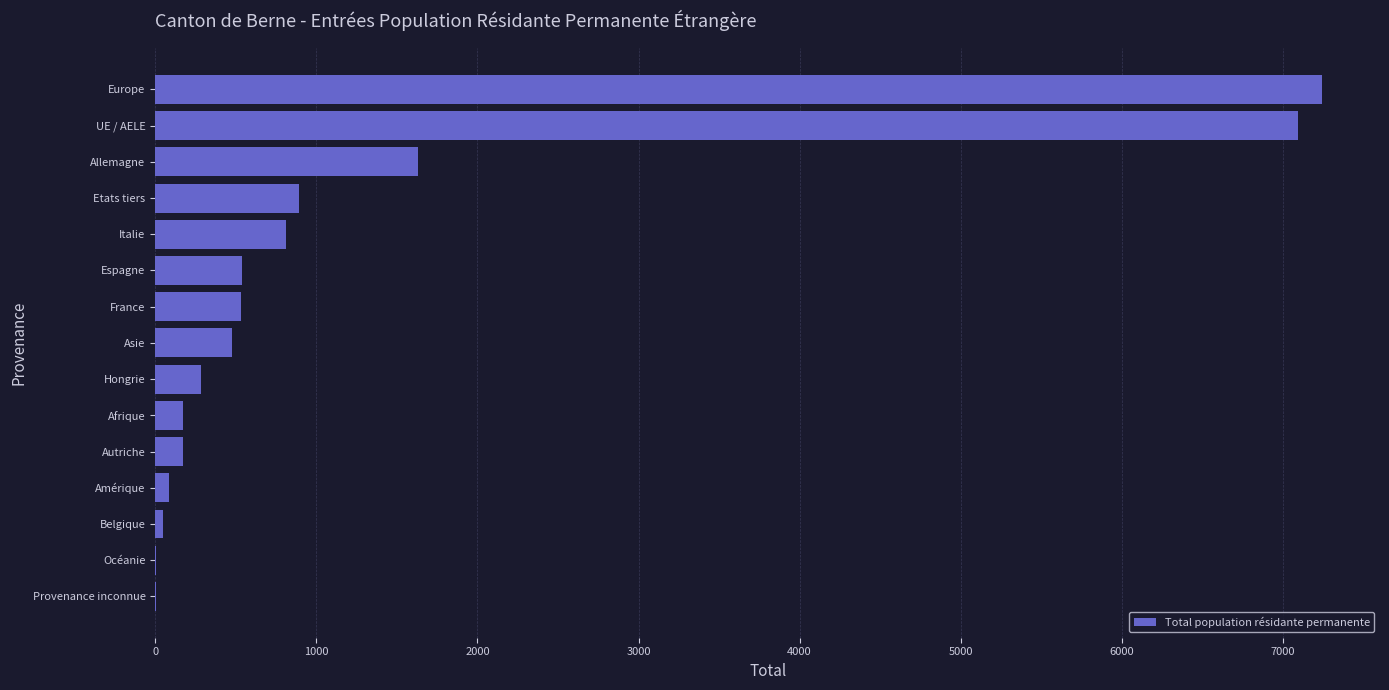

Count the number of categories in the chart.

15